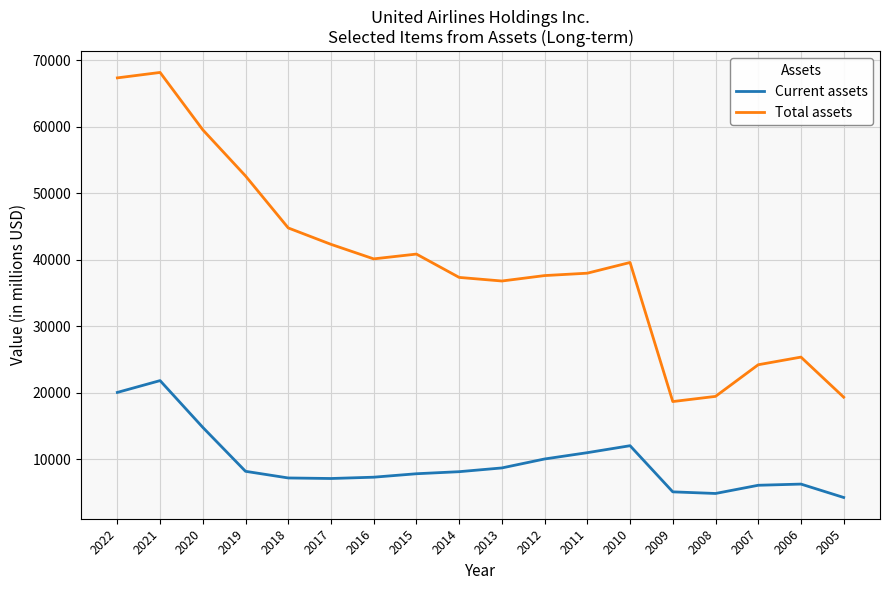

Count the number of data series in this chart.

2